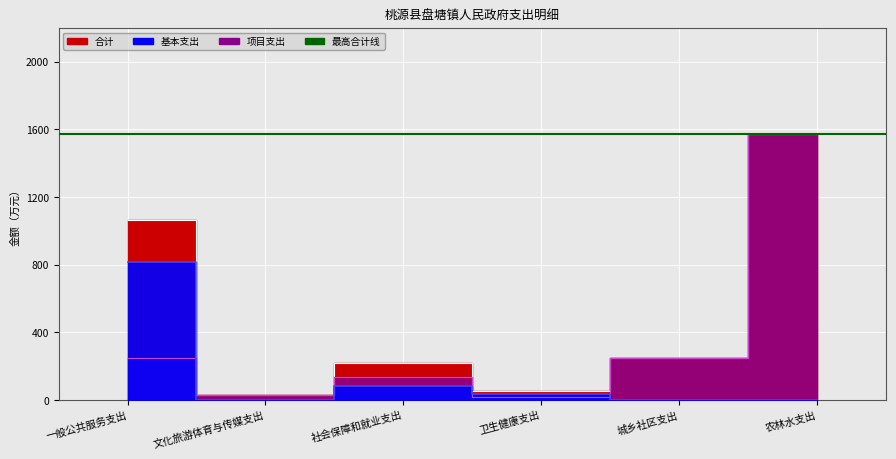

What is the sum of all 合计 values?

3182.0